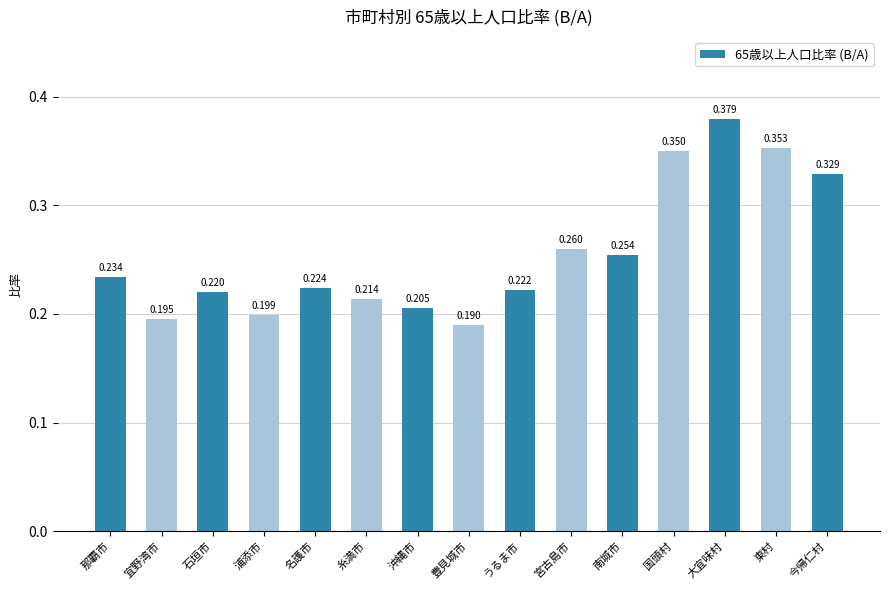

Which label corresponds to the largest value in the chart?

大宜味村